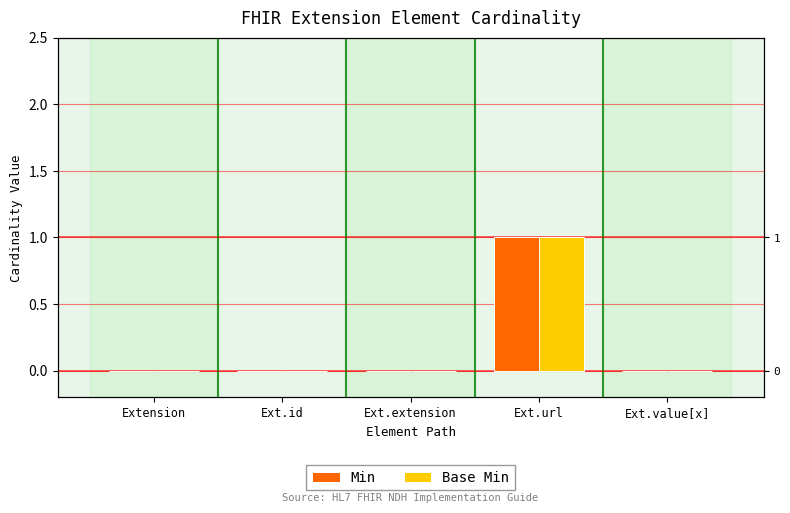

What is the difference between the maximum and minimum values in the Base Min series?

1